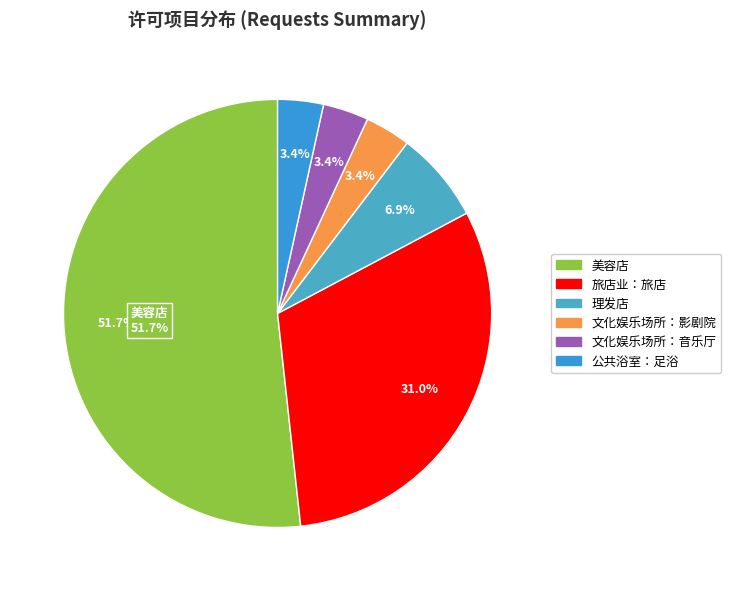

Rank the categories by value from highest to lowest.

美容店, 旅店业：旅店, 理发店, 文化娱乐场所：影剧院, 文化娱乐场所：音乐厅, 公共浴室：足浴